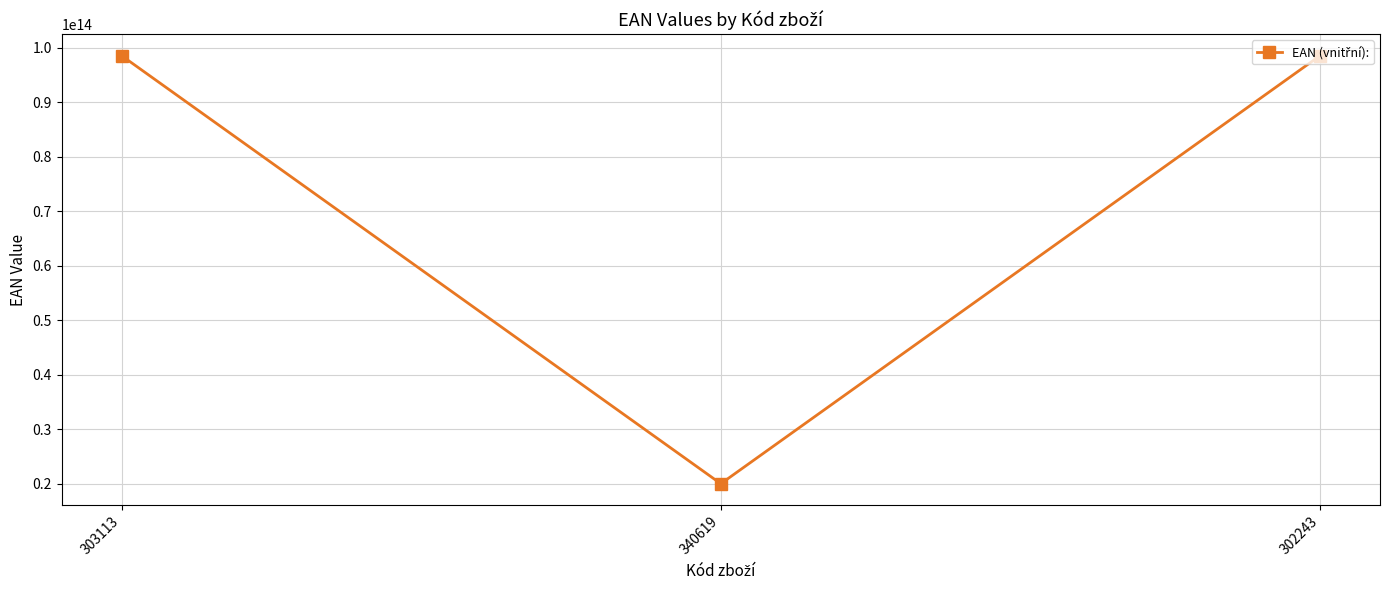

What is the difference between the second highest and minimum values?

78559954443333